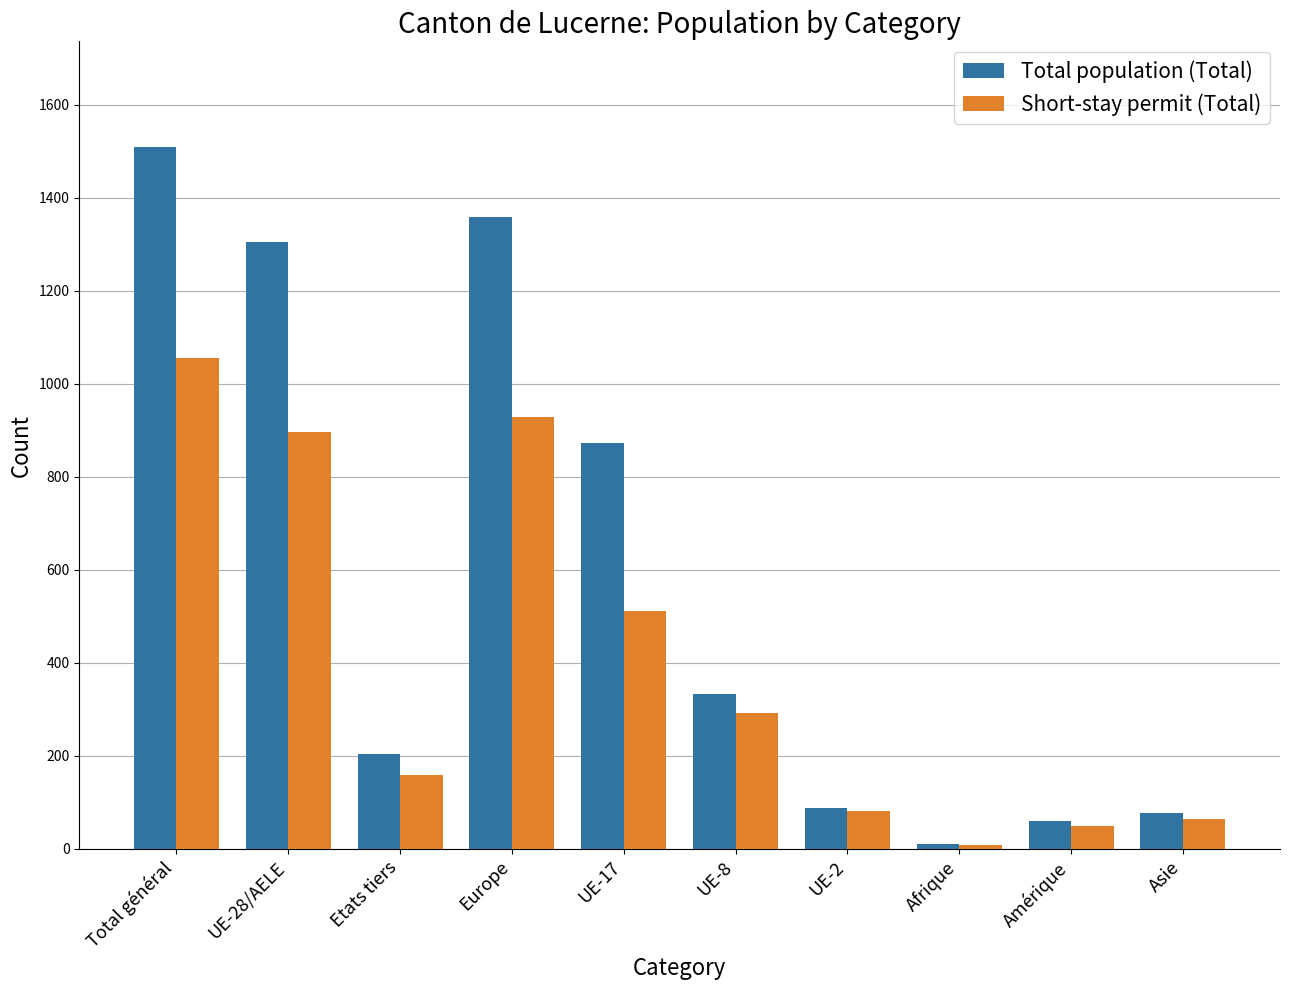

What position from the left is Europe?

4